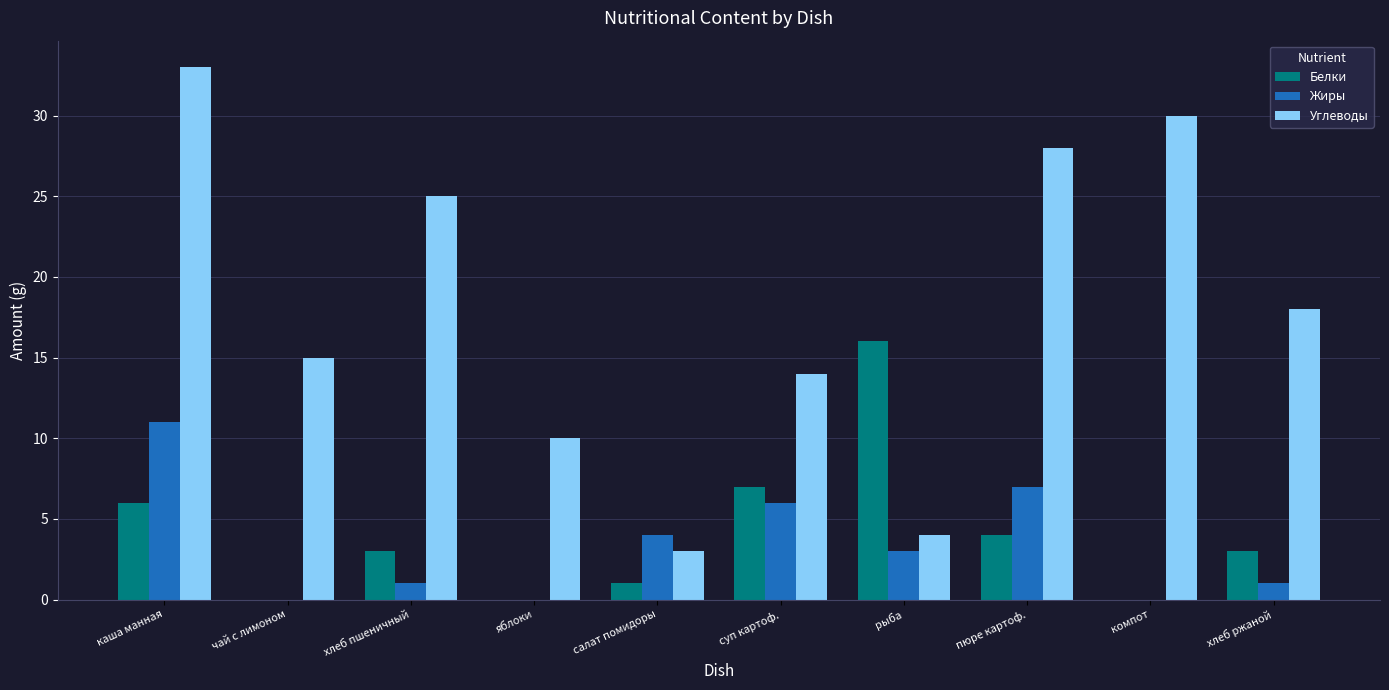

Which series has the largest total across all categories?

Углеводы